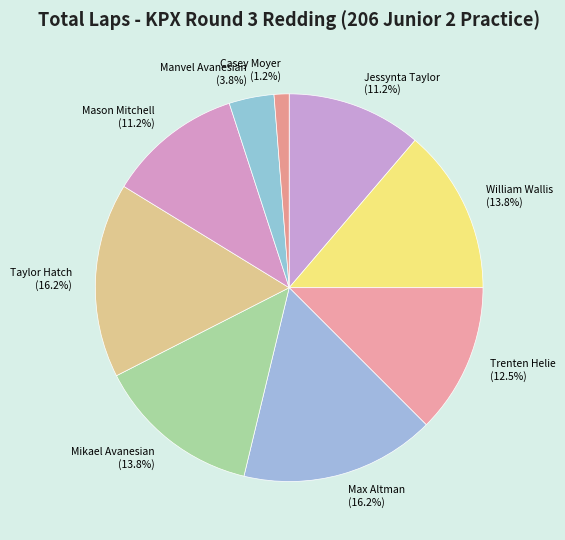

Do Trenten Helie (12.5%) and Mikael Avanesian (13.8%) together represent more than half of the pie?

No